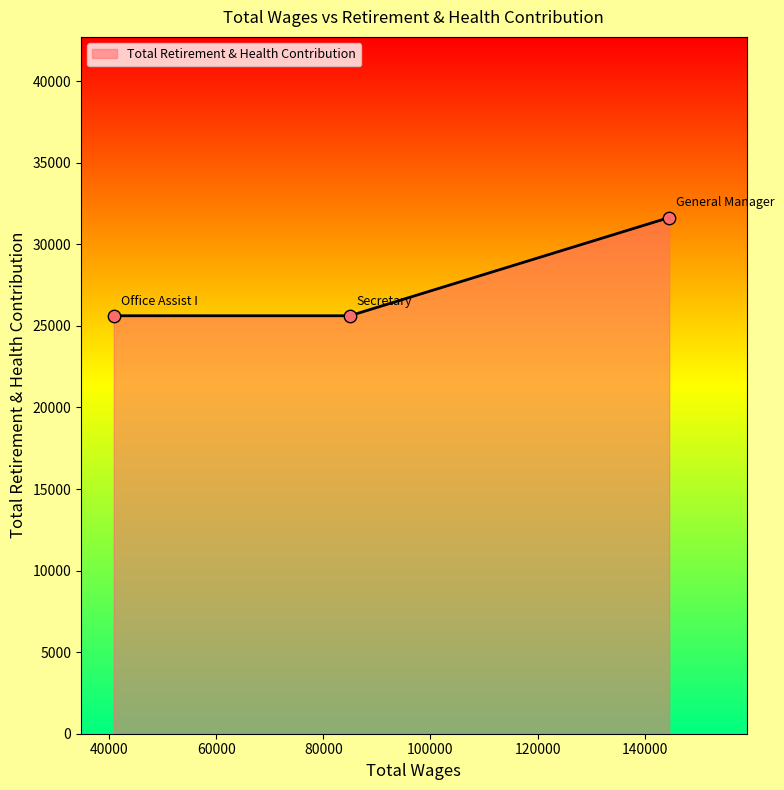

What is the smallest value displayed?

25621